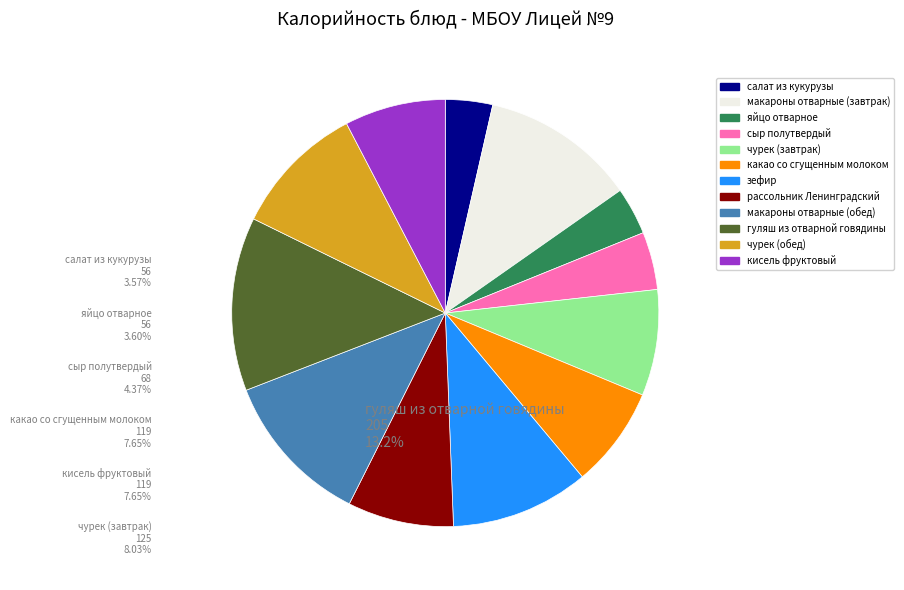

True or false: макароны отварные (обед) accounts for 17% of the total.

False